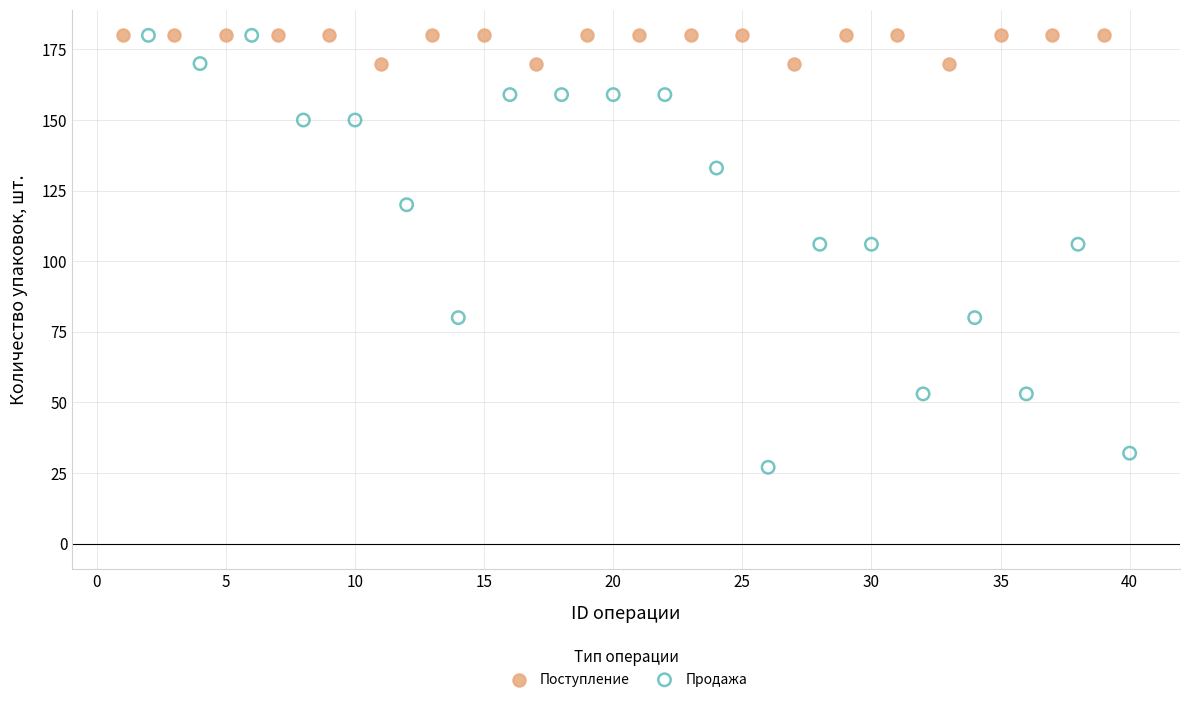

Which series contains the lowest Y value?

Продажа